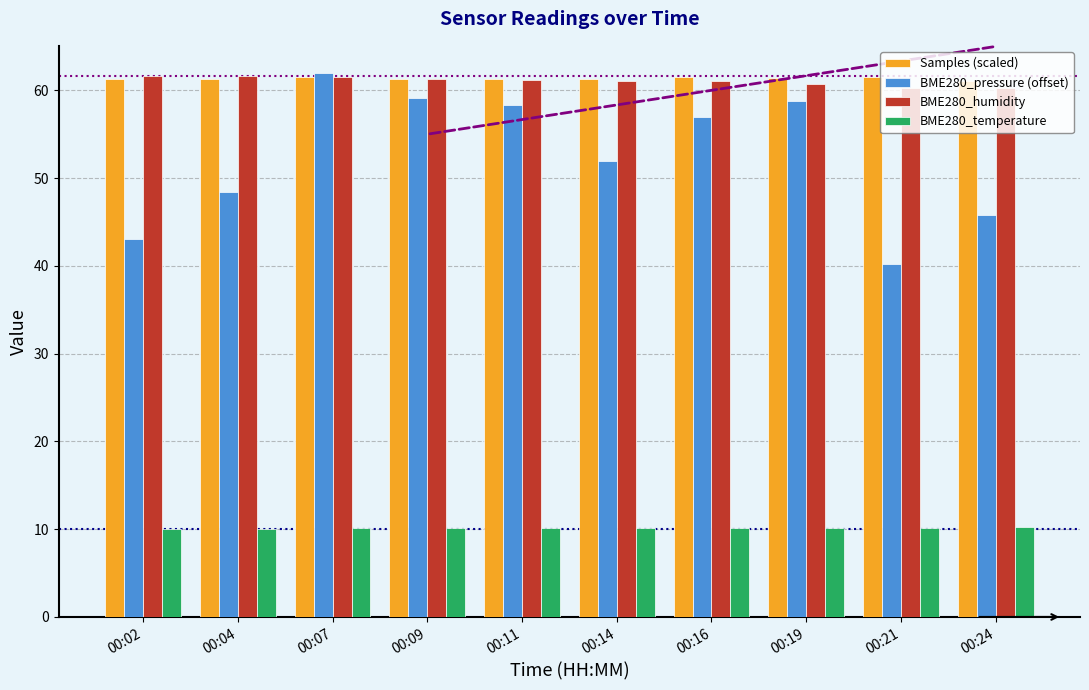

What is the smallest value displayed?

10.0